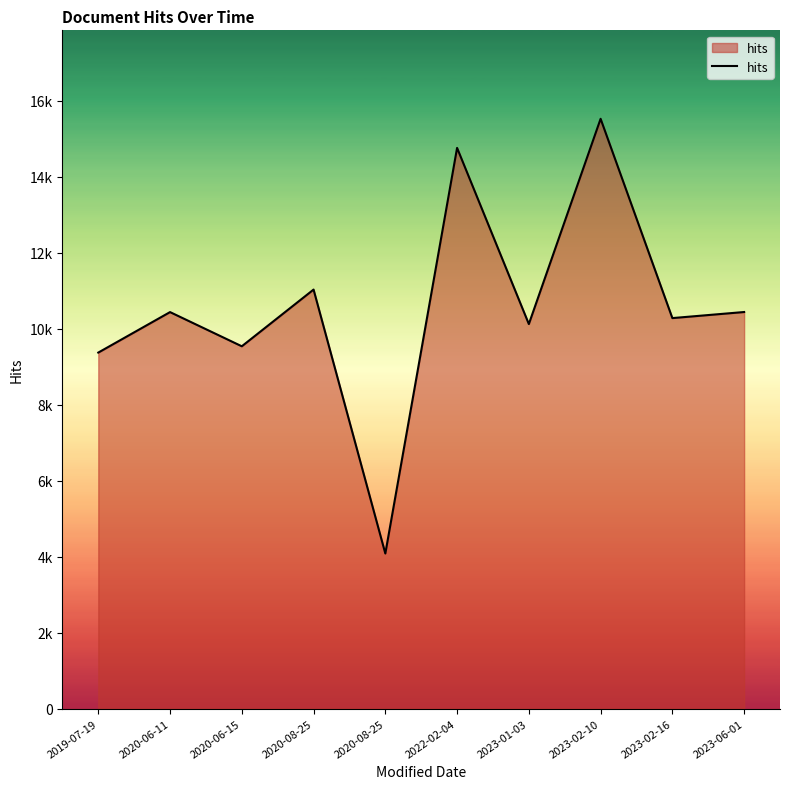

What is the approximate value at 2020-08-25, to the nearest 50?

11050